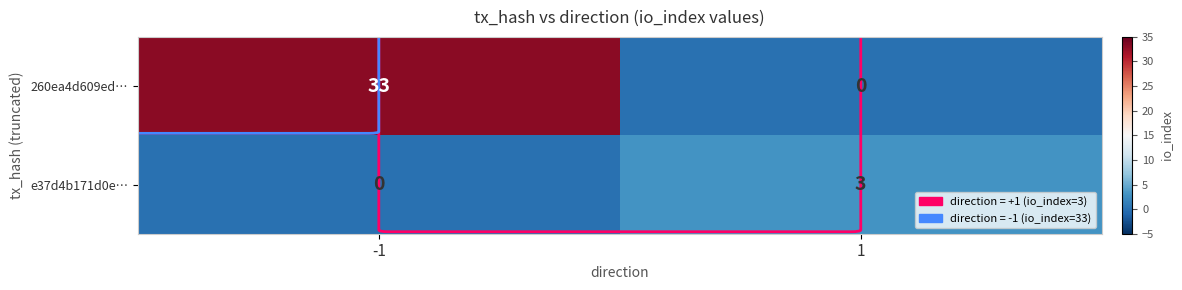

Rank the series by their maximum value, from lowest to highest.

e37d4b171d0e…, 260ea4d609ed…